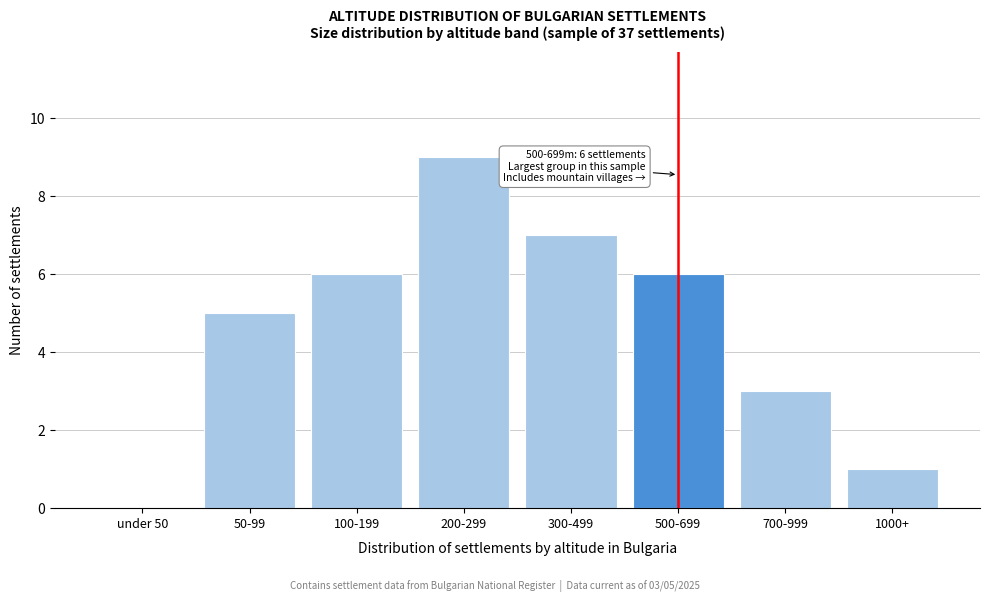

Reading left to right, what are all the values shown in this chart?

under 50=0	50-99=5	100-199=6	200-299=9	300-499=7	500-699=6	700-999=3	1000+=1